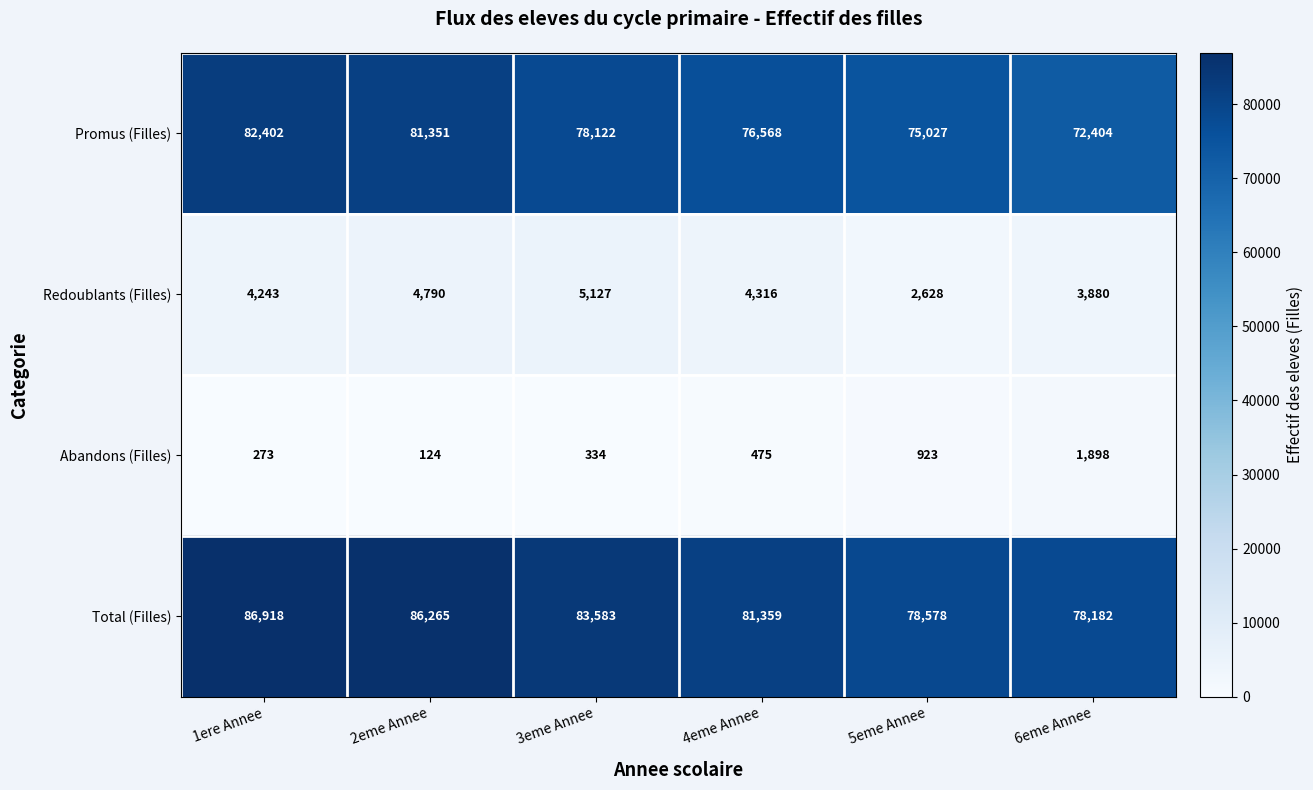

How many distinct data groups are displayed?

4